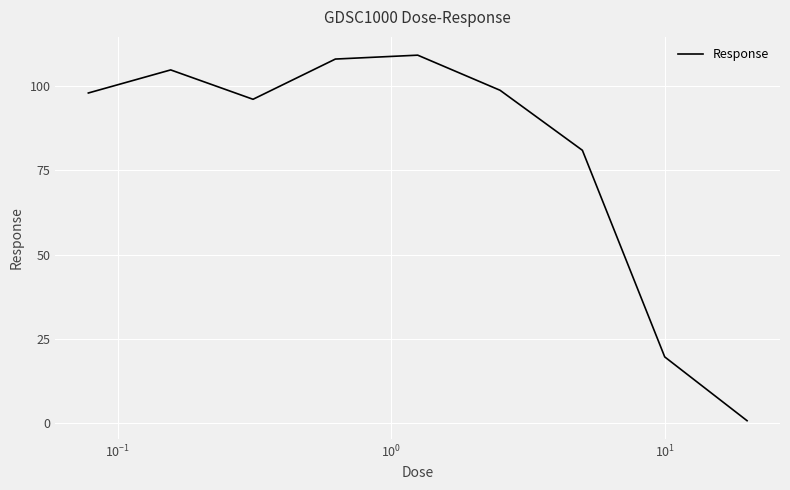

Count the number of categories in the chart.

9